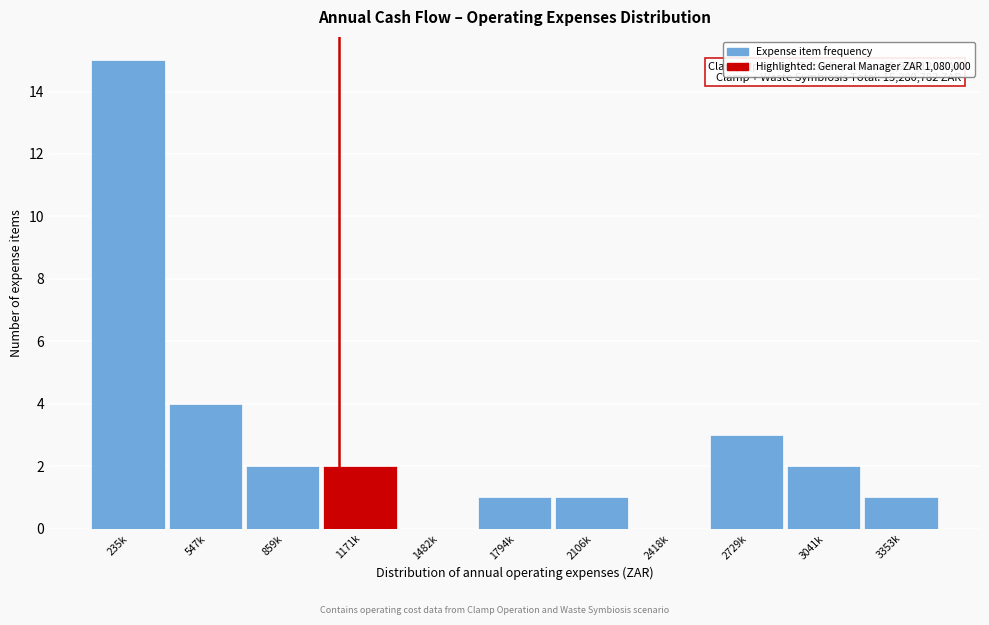

Reading left to right, transcribe all the data shown in this chart.

235k=15	547k=4	859k=2	1171k=2	1482k=0	1794k=1	2106k=1	2418k=0	2729k=3	3041k=2	3353k=1